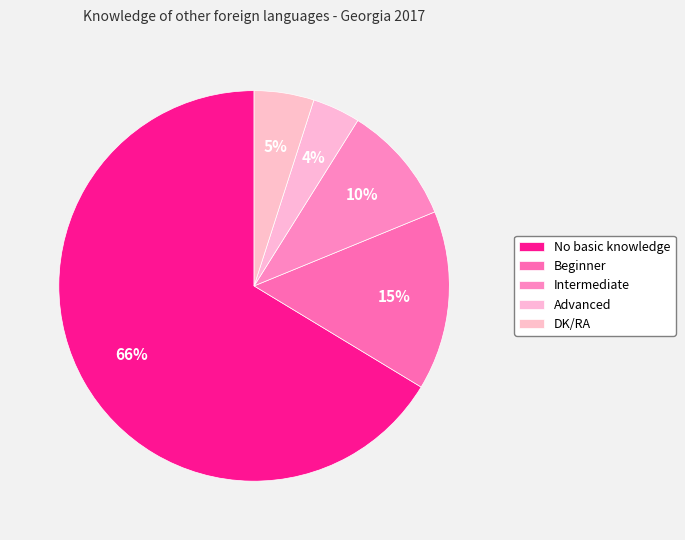

Rank the categories by value from highest to lowest.

No basic knowledge, Beginner, Intermediate, DK/RA, Advanced